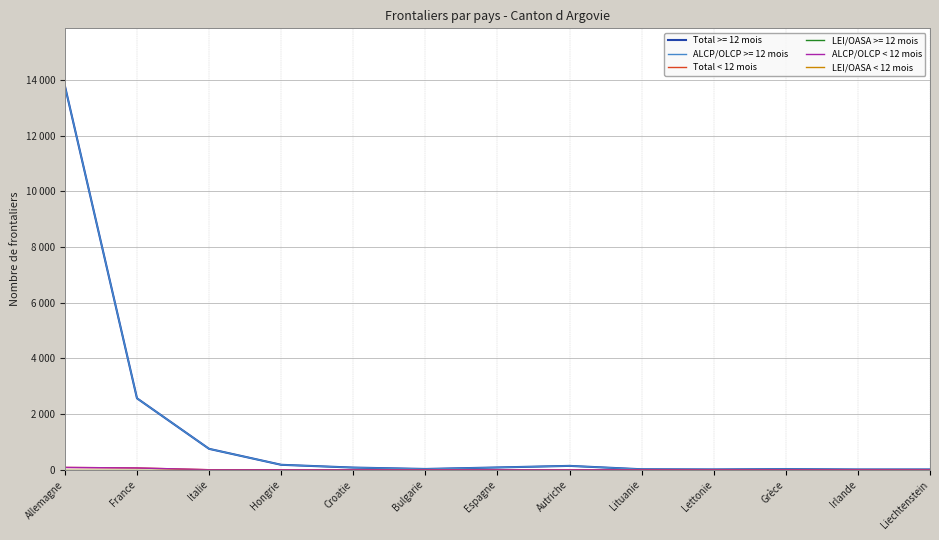

What value does the Total < 12 mois series have at Grèce?

1